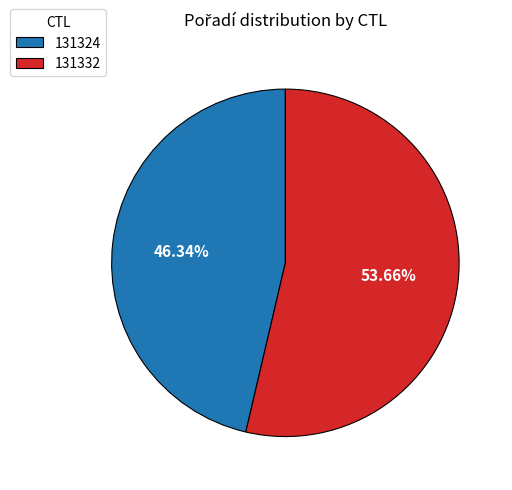

What percentage is the 131324 slice, to the nearest percent?

46%